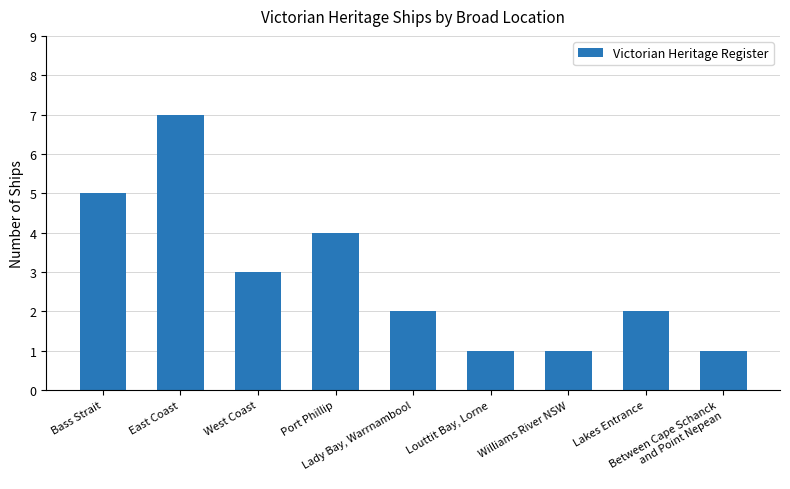

What is the label of the 9th bar from the left?

Between Cape Schanck
and Point Nepean